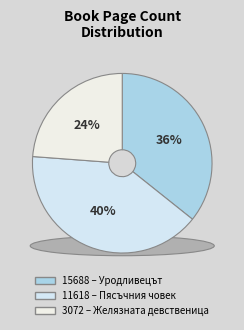

To the nearest percent, what is the combined percentage of 3072 and 15688?

60%